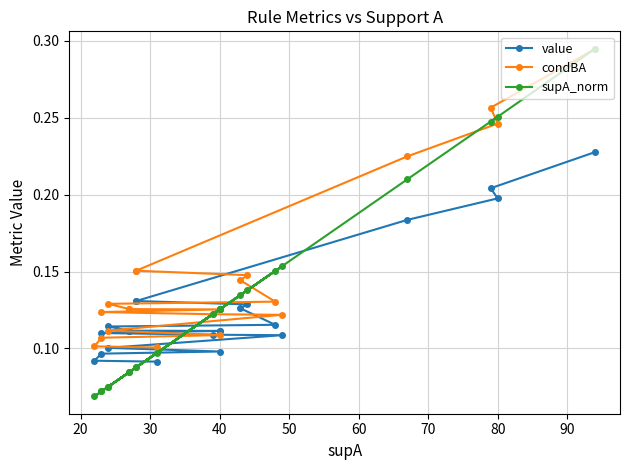

True or false: condBA has more than 2 interior local peaks.

False